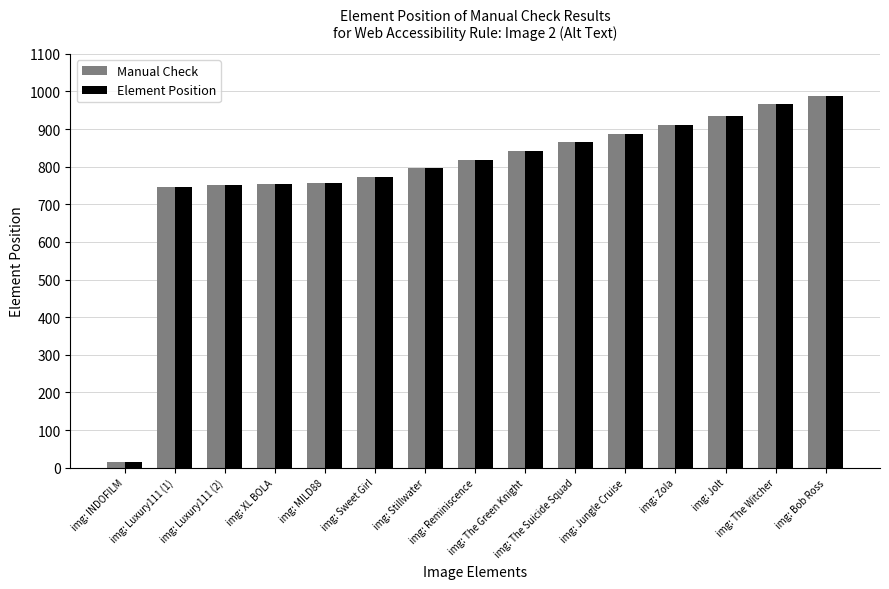

Which label corresponds to the largest value in the chart?

img: Bob Ross